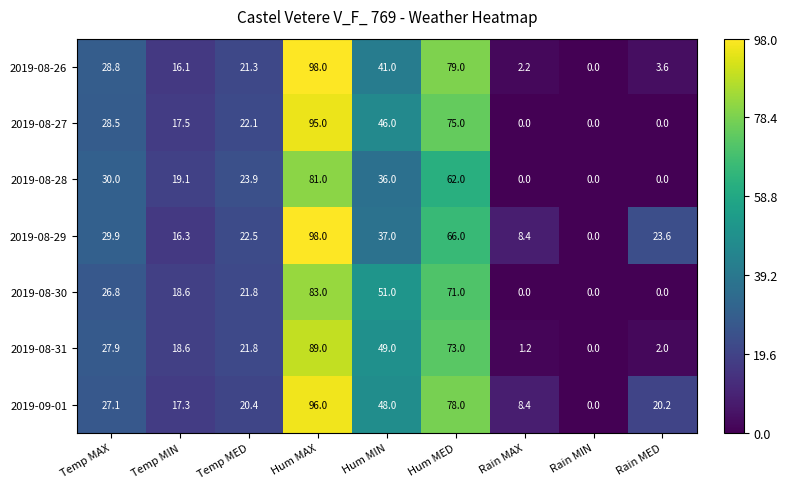

Which series has the largest total across all categories?

2019-09-01